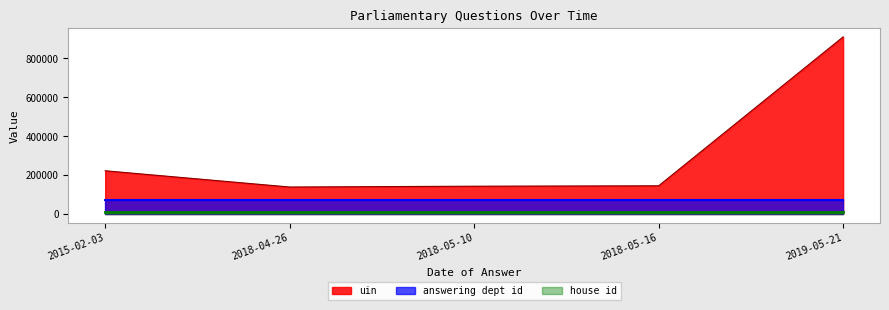

At which label does uin reach its peak?

2019-05-21